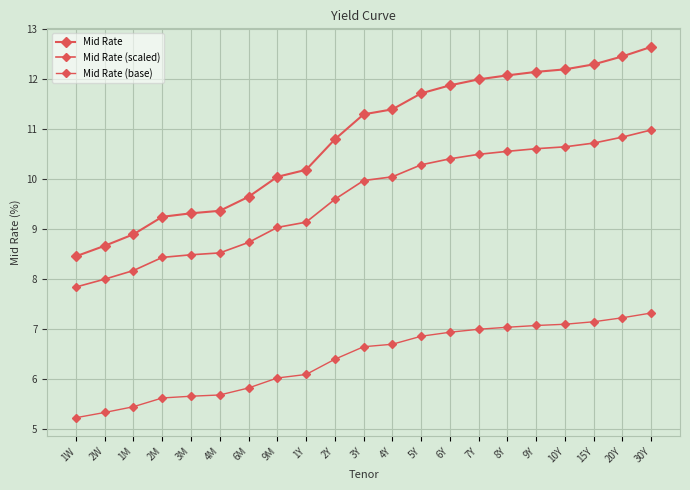

Reading left to right, extract all data points from this chart.

Mid Rate: 8.5	8.7	8.9	9.2	9.3	9.4	9.7	10.1	10.2	10.8	11.3	11.4	11.7	11.9	12.0	12.1	12.2	12.2	12.3	12.5	12.7
Mid Rate (scaled): 7.8	8.0	8.2	8.4	8.5	8.5	8.7	9.0	9.1	9.6	10.0	10.1	10.3	10.4	10.5	10.6	10.6	10.6	10.7	10.8	11.0
Mid Rate (base): 5.2	5.3	5.5	5.6	5.7	5.7	5.8	6.0	6.1	6.4	6.7	6.7	6.9	6.9	7.0	7.0	7.1	7.1	7.2	7.2	7.3